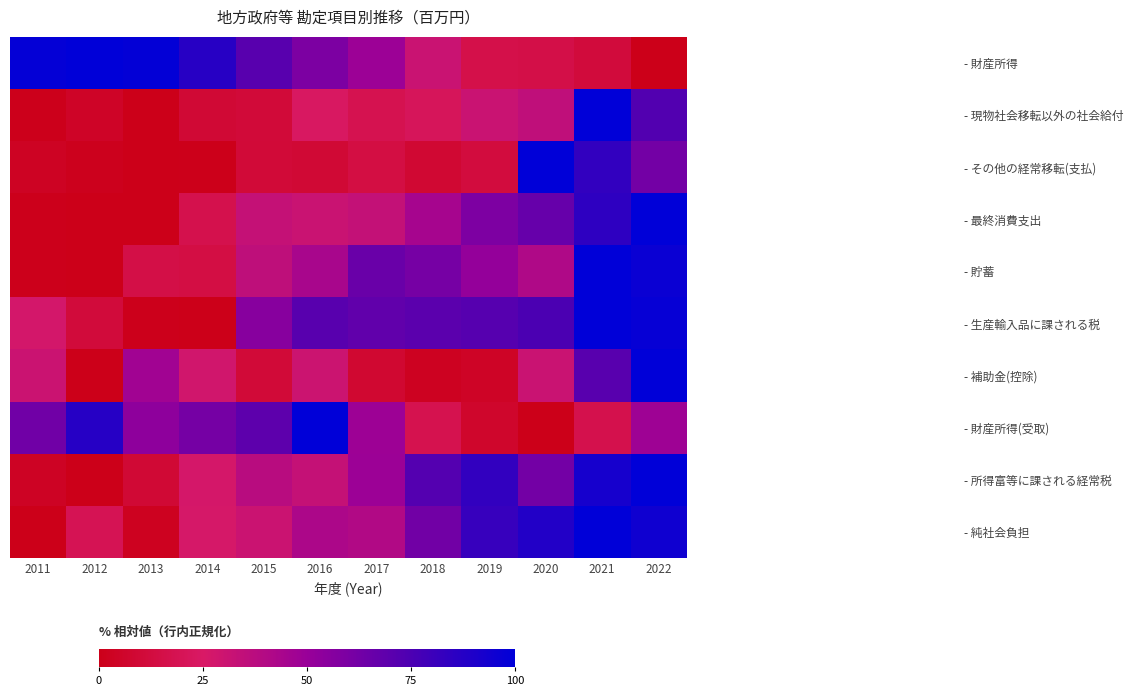

How many distinct data groups are displayed?

10